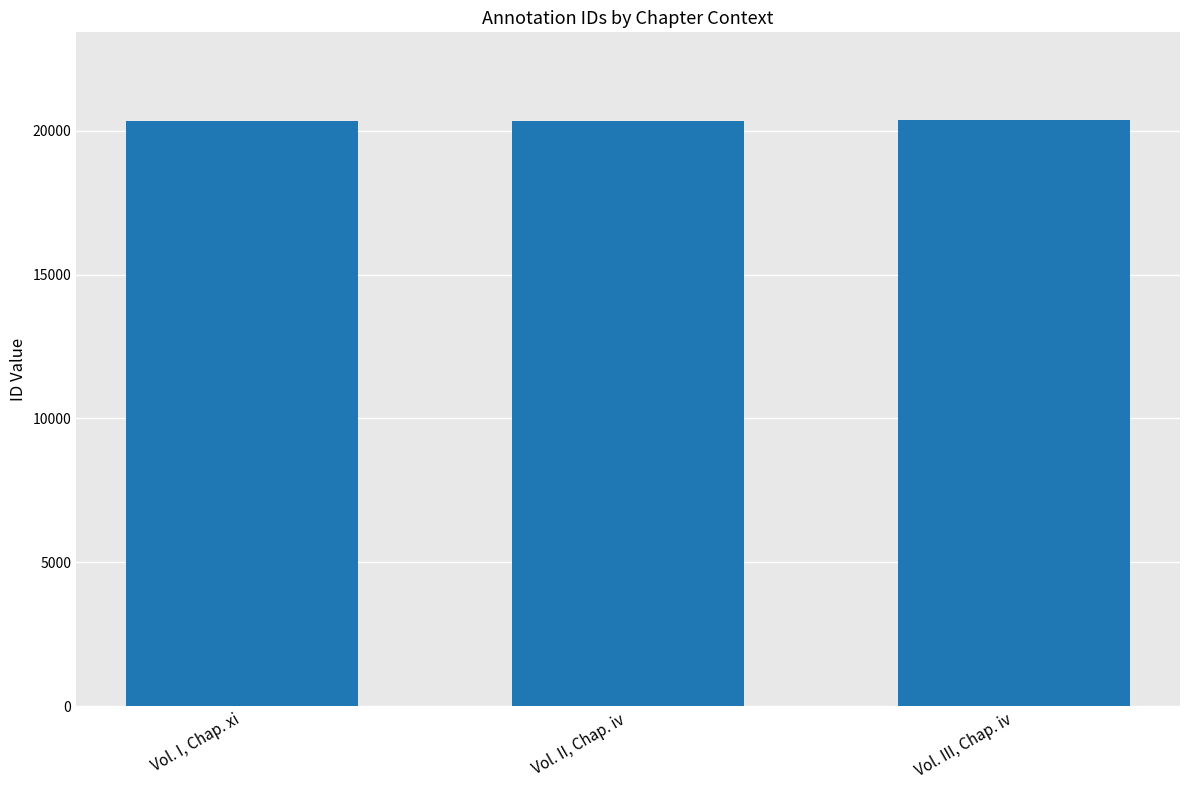

What is the minimum value shown in the chart?

20323